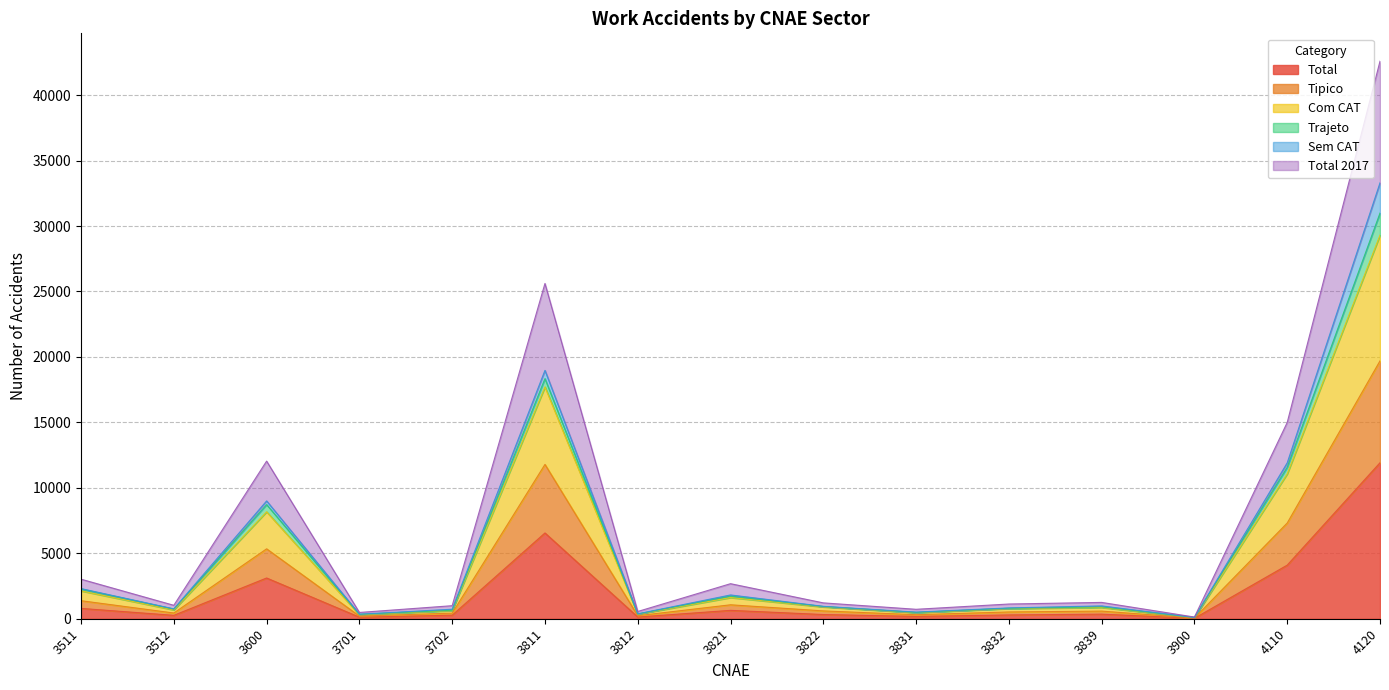

How many lines are shown in the chart?

6